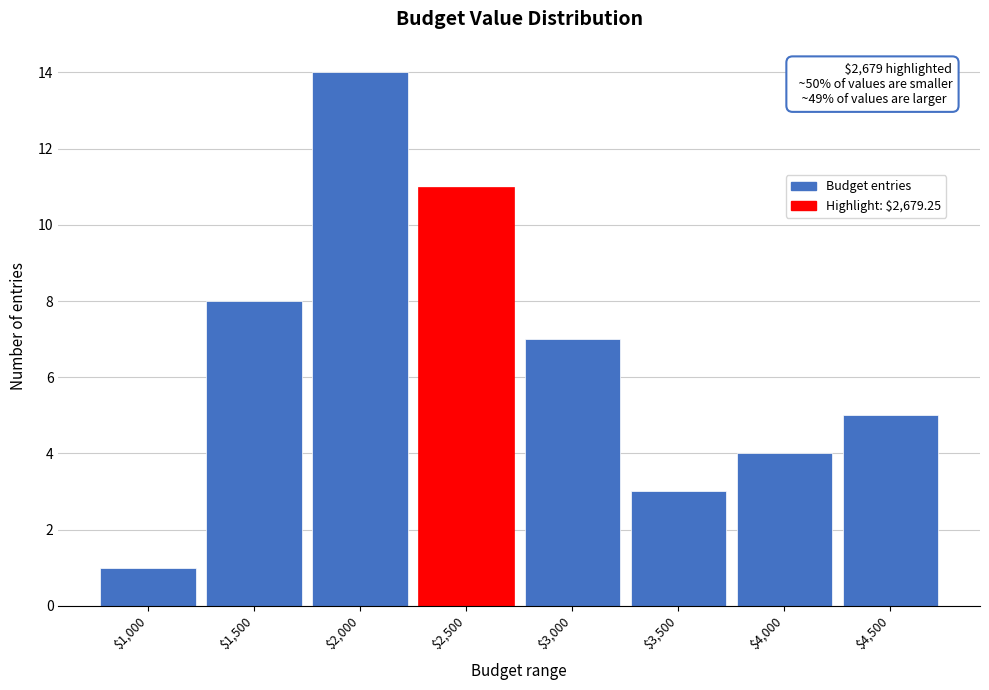

Reading right to left, transcribe all the data shown in this chart.

5	4	3	7	11	14	8	1